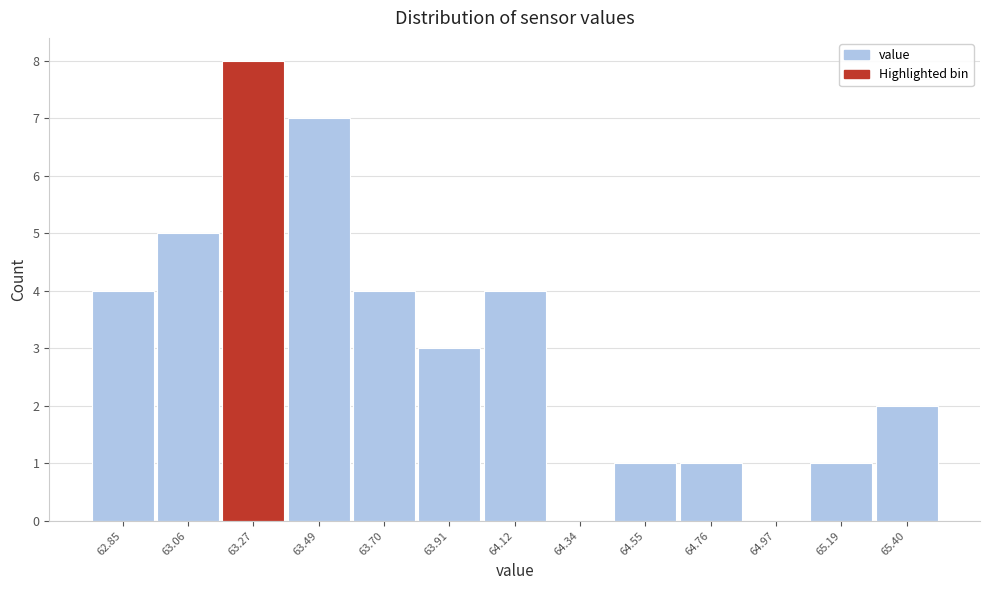

Reading left to right, list all the values displayed in this chart.

62.85=4	63.06=5	63.27=8	63.49=7	63.70=4	63.91=3	64.12=4	64.34=0	64.55=1	64.76=1	64.97=0	65.19=1	65.40=2